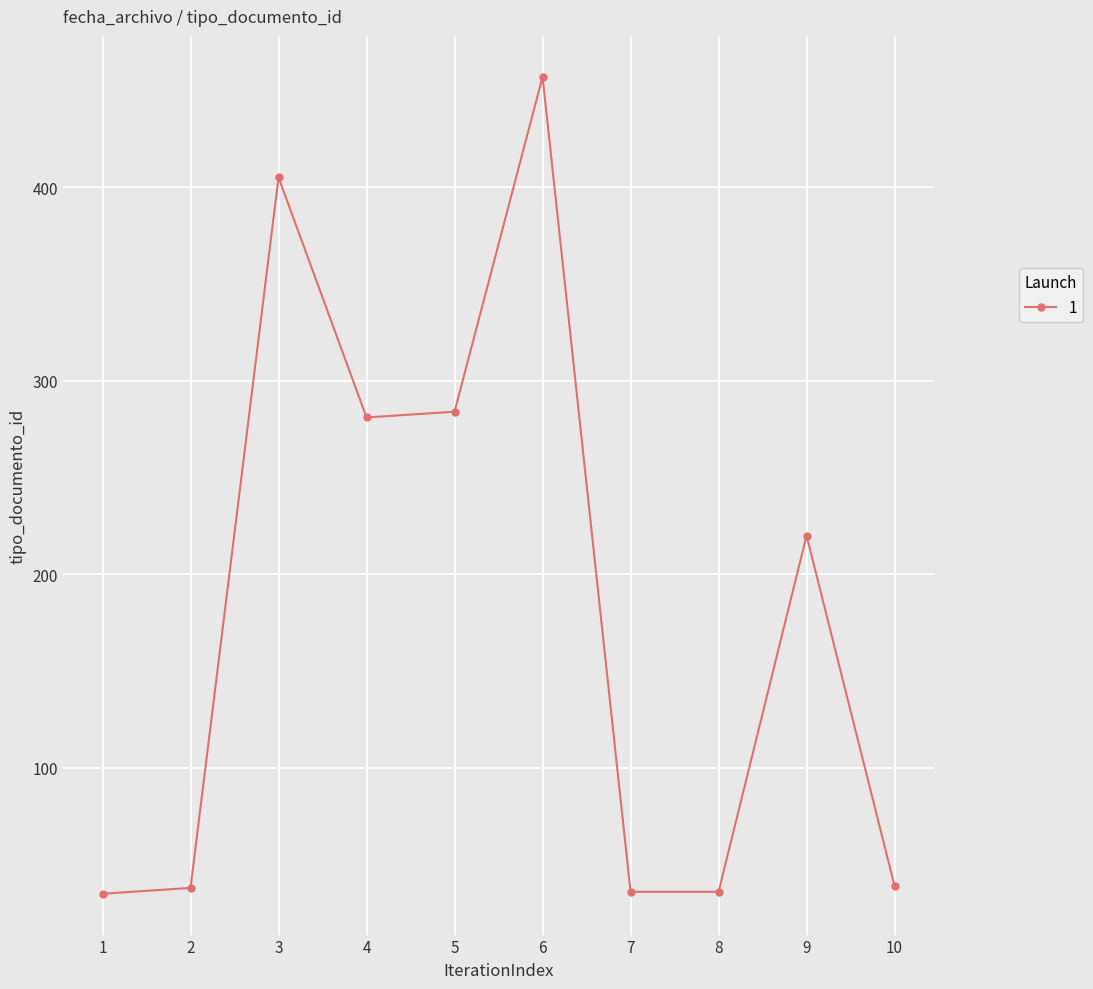

What is the change in value from 1 to 4?

+246